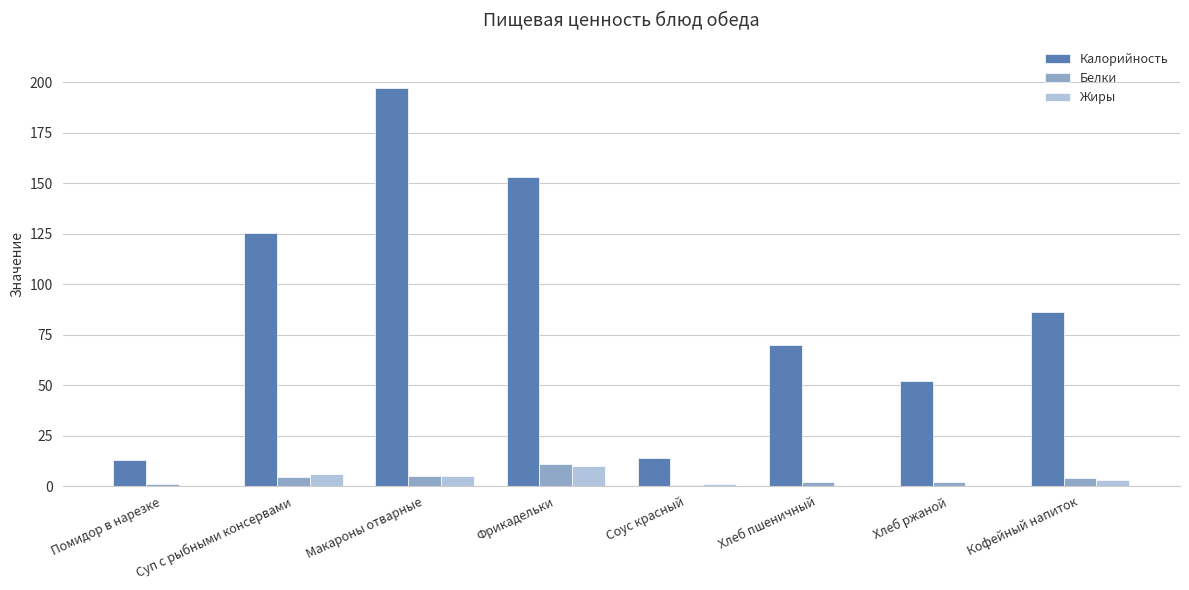

Which series changed the most between Помидор в нарезке and Хлеб пшеничный?

Калорийность